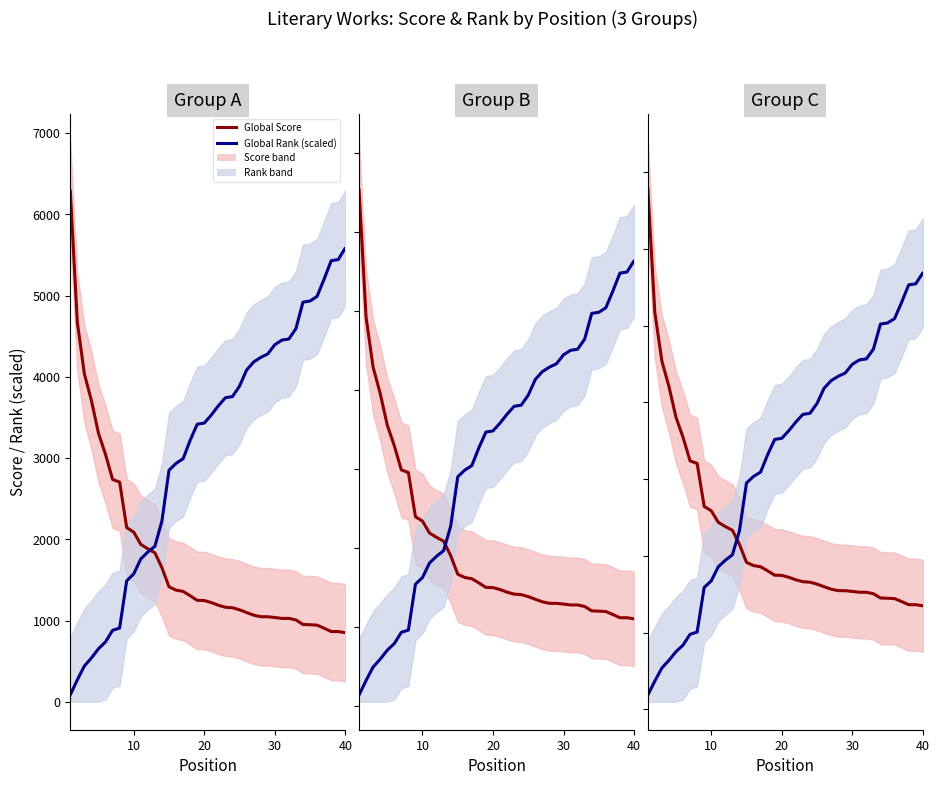

Does the chart have visible grid lines?

No